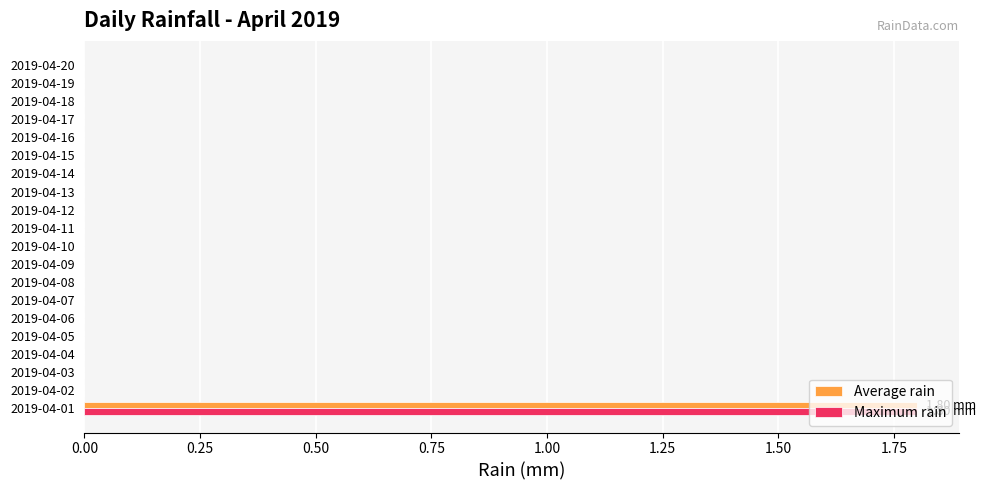

At which category is the sum across all series the highest?

2019-04-01